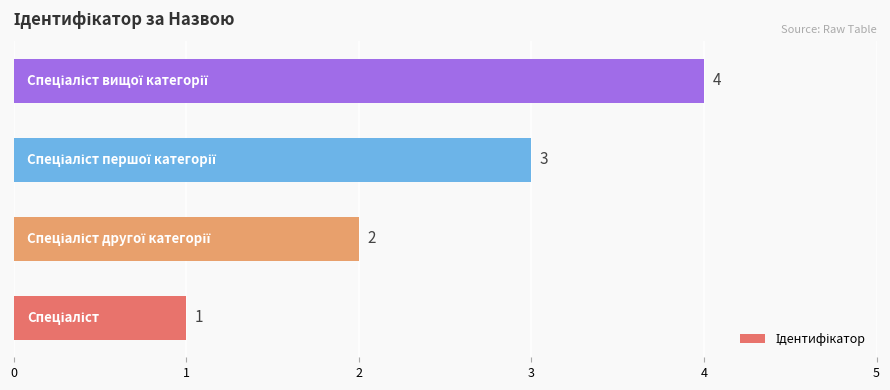

Count the values in the range 2 to 4.

3